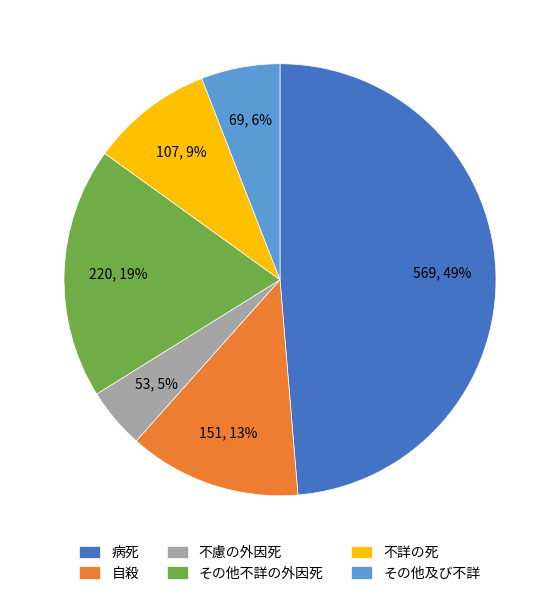

Do その他不詳の外因死 and 不慮の外因死 together represent more than half of the pie?

No